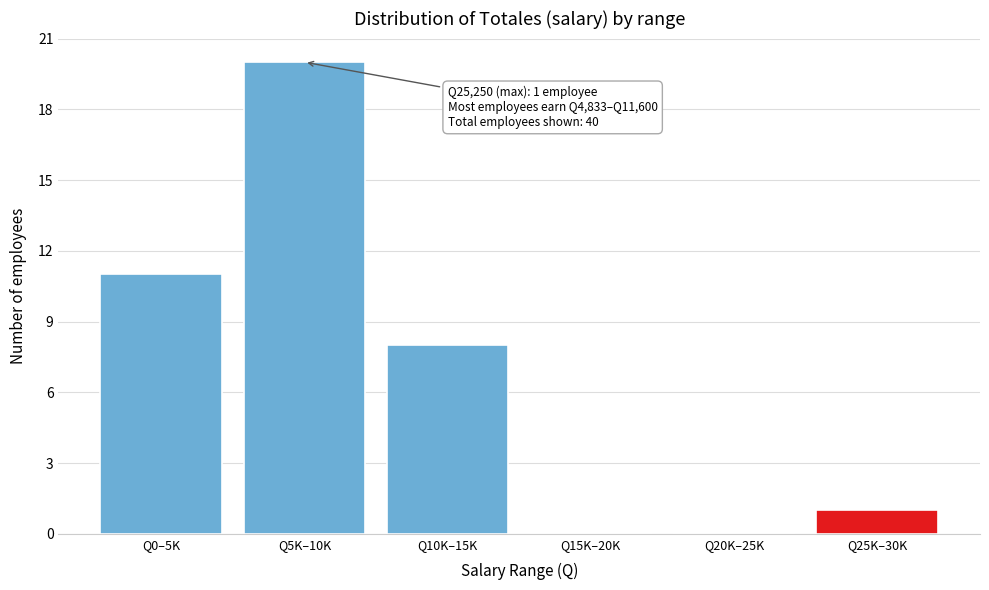

Reading right to left, what are all the values shown in this chart?

Q25K–30K=1	Q20K–25K=0	Q15K–20K=0	Q10K–15K=8	Q5K–10K=20	Q0–5K=11